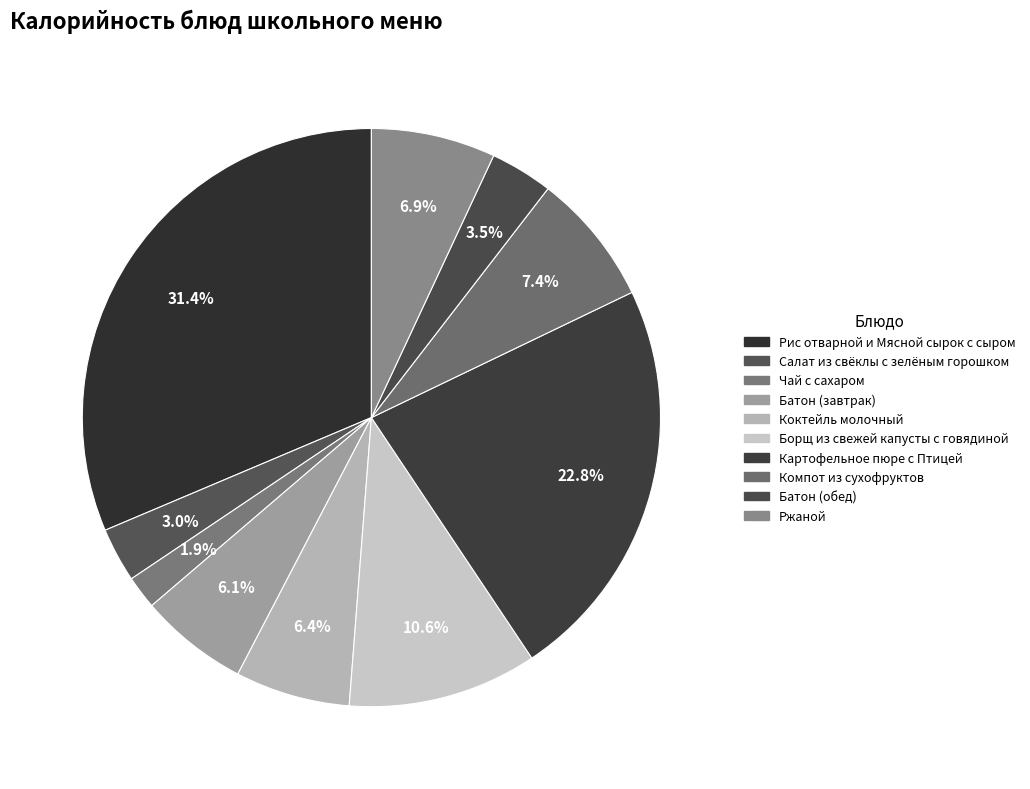

To the nearest percent, what percentage of the pie is Коктейль молочный?

6%